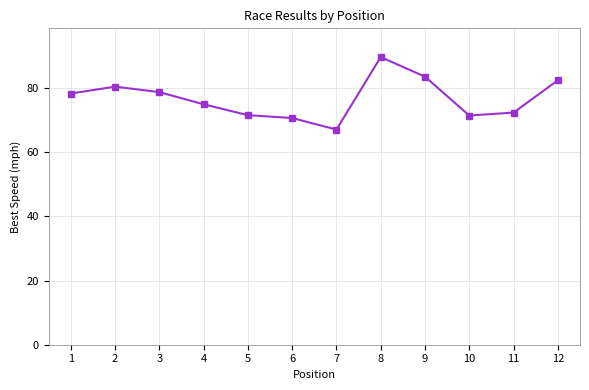

Where is the first local minimum?

7